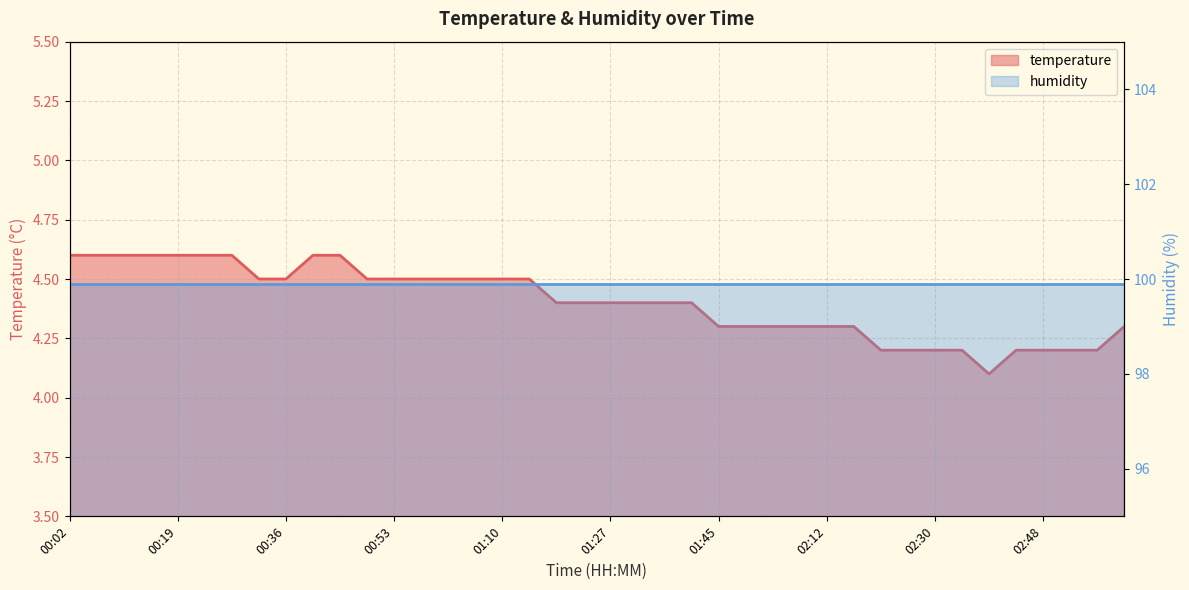

True or false: the data shows 2.2 at 00:23.

False